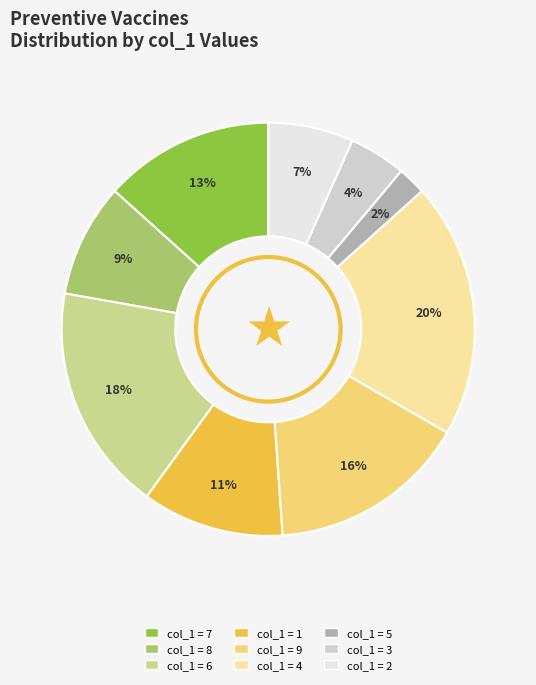

How many segments does this pie chart have?

9